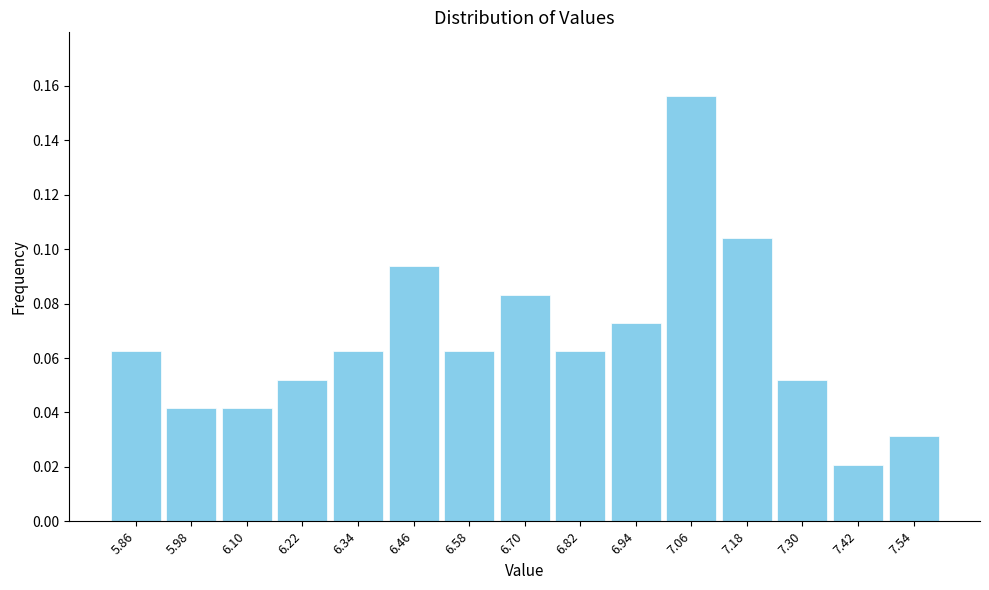

Over which range of the x-axis is the bar tallest?

7.00 to 7.12